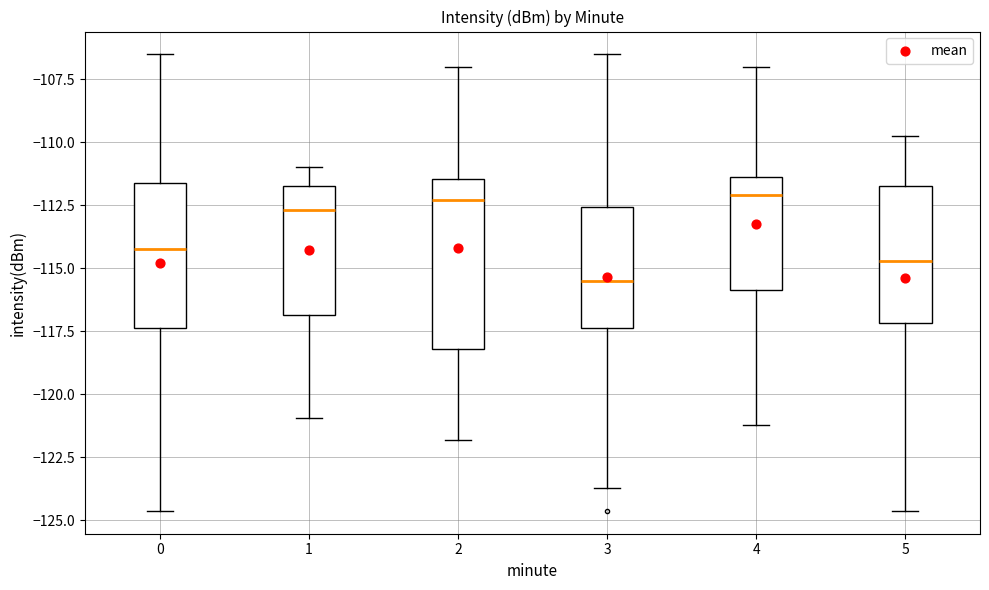

Reading left to right, read every box against the y-axis: the position of its median line, the range the box covers, and the ends of its whiskers. The values are not printed on the chart, so give them approximately, as read against the axis.

0: median -114.0, box -117.5 to -111.5, whiskers -124.5 to -106.5
1: median -112.5, box -117.0 to -111.5, whiskers -121.0 to -111.0
2: median -112.5, box -118.0 to -111.5, whiskers -122.0 to -107.0
3: median -115.5, box -117.5 to -112.5, whiskers -123.5 to -106.5
4: median -112.0, box -116.0 to -111.5, whiskers -121.0 to -107.0
5: median -114.5, box -117.0 to -111.5, whiskers -124.5 to -109.5